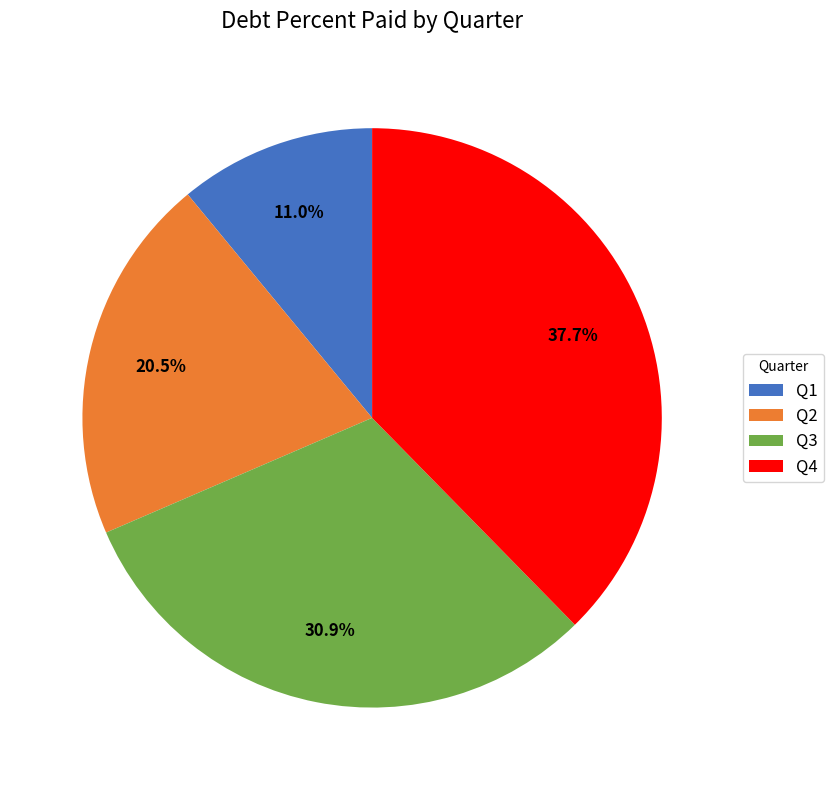

Rank the categories by value from lowest to highest.

Q1, Q2, Q3, Q4